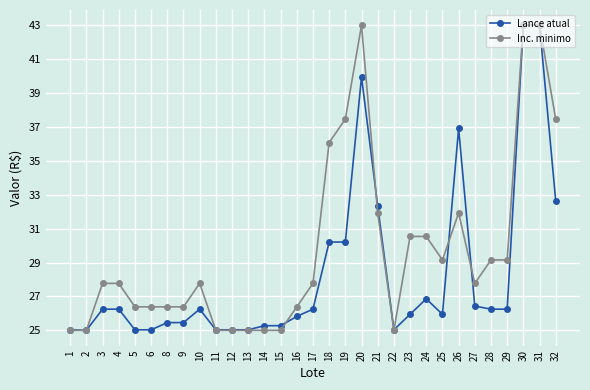

Which series ends up on top after the final intersection of Lance atual and Inc. minimo?

Inc. minimo